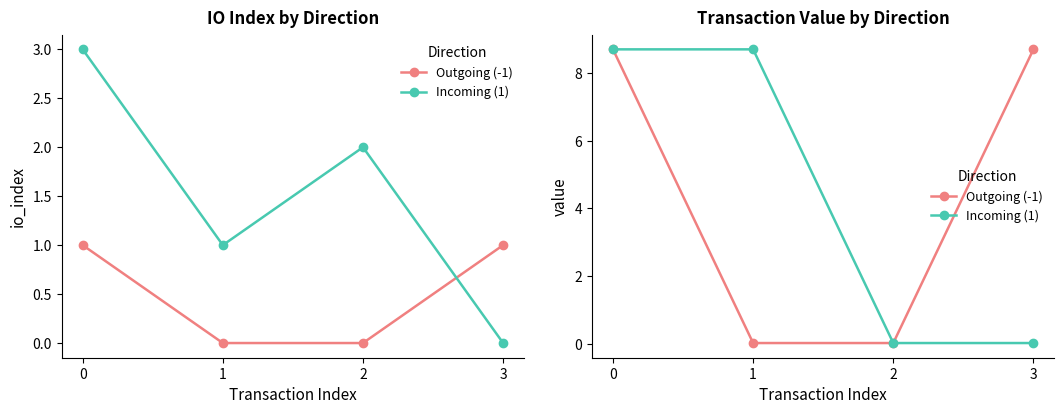

Reading left to right, what are all the values shown in this chart?

Outgoing (-1): 0=8.7	1=0.0	2=0.0	3=8.7
Incoming (1): 0=8.7	1=8.7	2=0.0	3=0.0